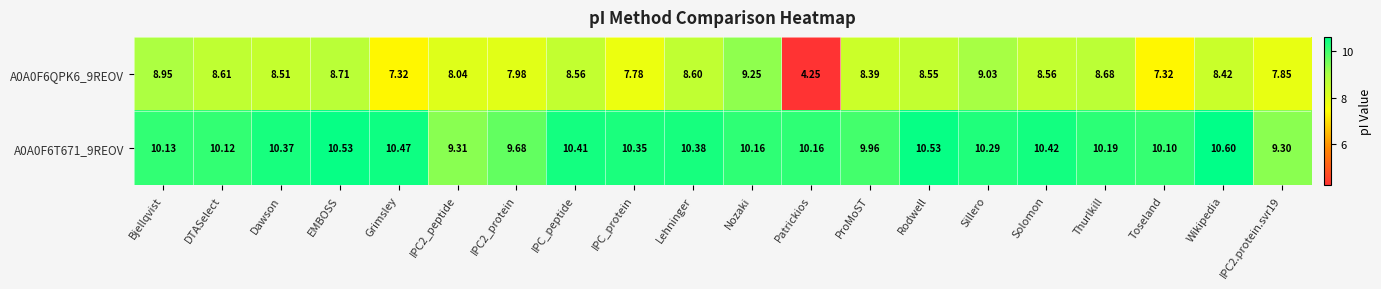

At which category is the sum across all series the highest?

Nozaki